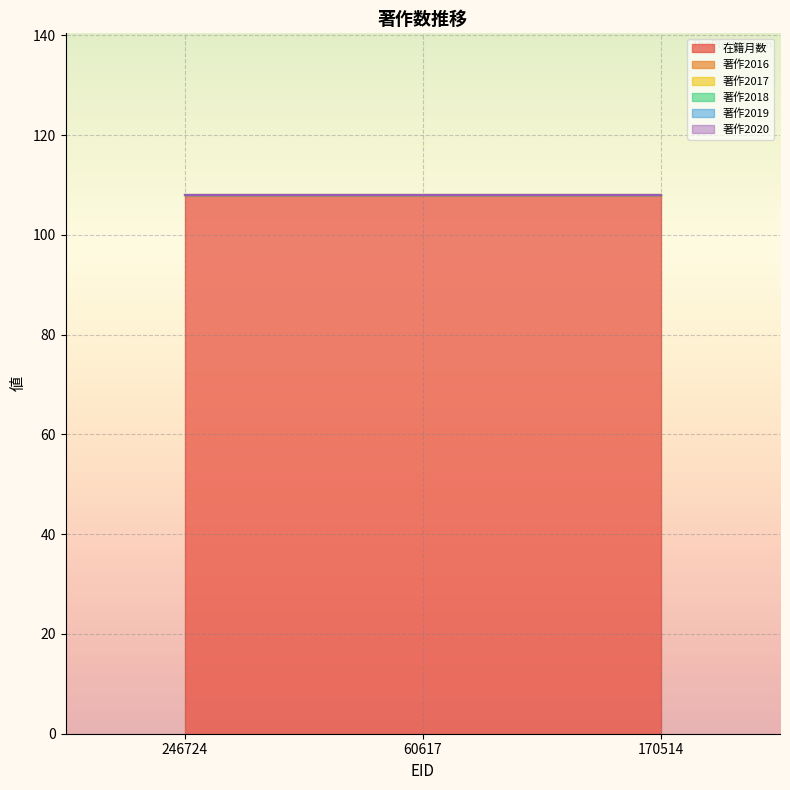

Reading right to left, list all the values displayed in this chart.

在籍月数: 108	108	108
著作2016: 0	0	0
著作2017: 0	0	0
著作2018: 0	0	0
著作2019: 0	0	0
著作2020: 0	0	0